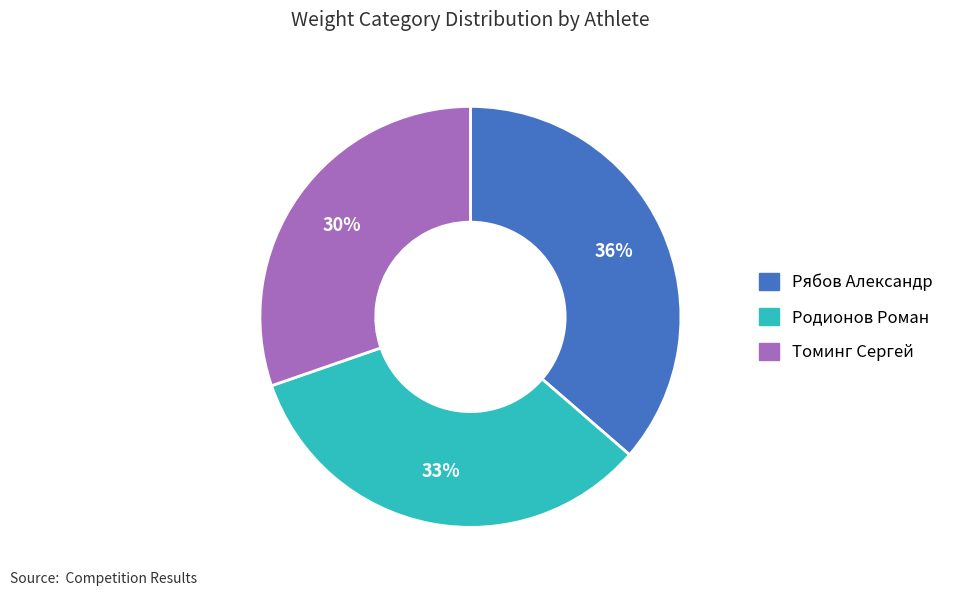

Rank the categories by value from lowest to highest.

Томинг Сергей, Родионов Роман, Рябов Александр